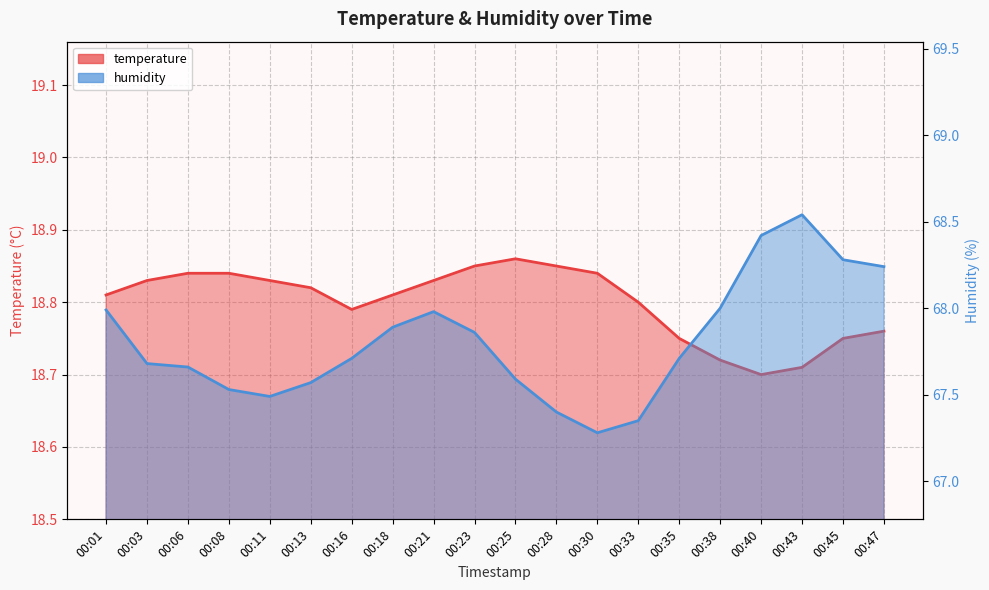

The temperature series shows 24.6 at 00:21. True or false?

False